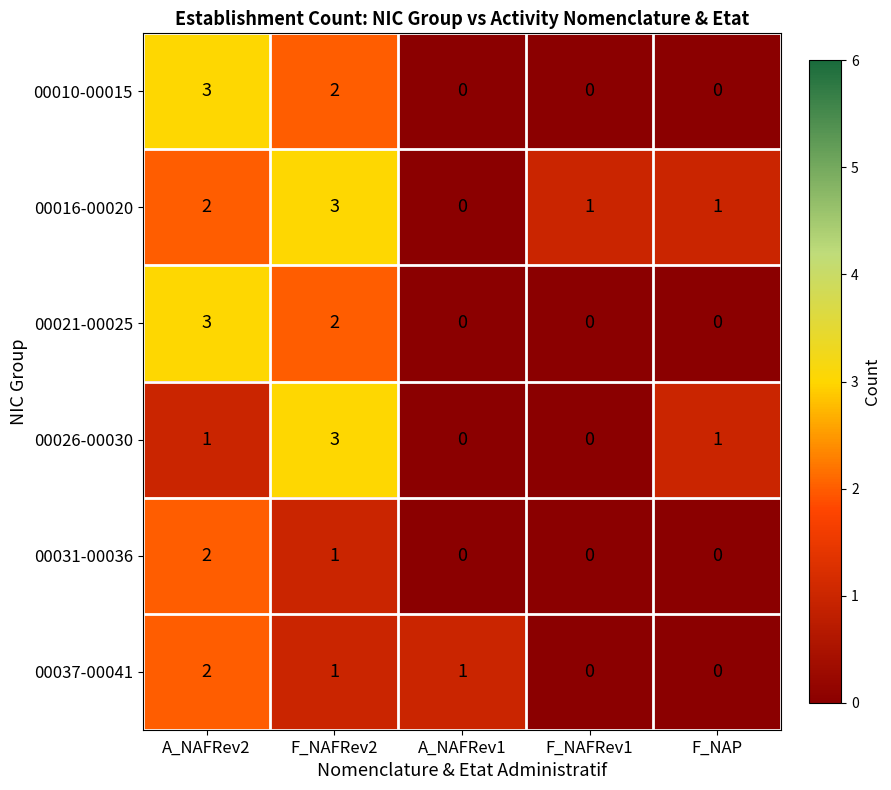

What is the maximum value shown in the chart?

3